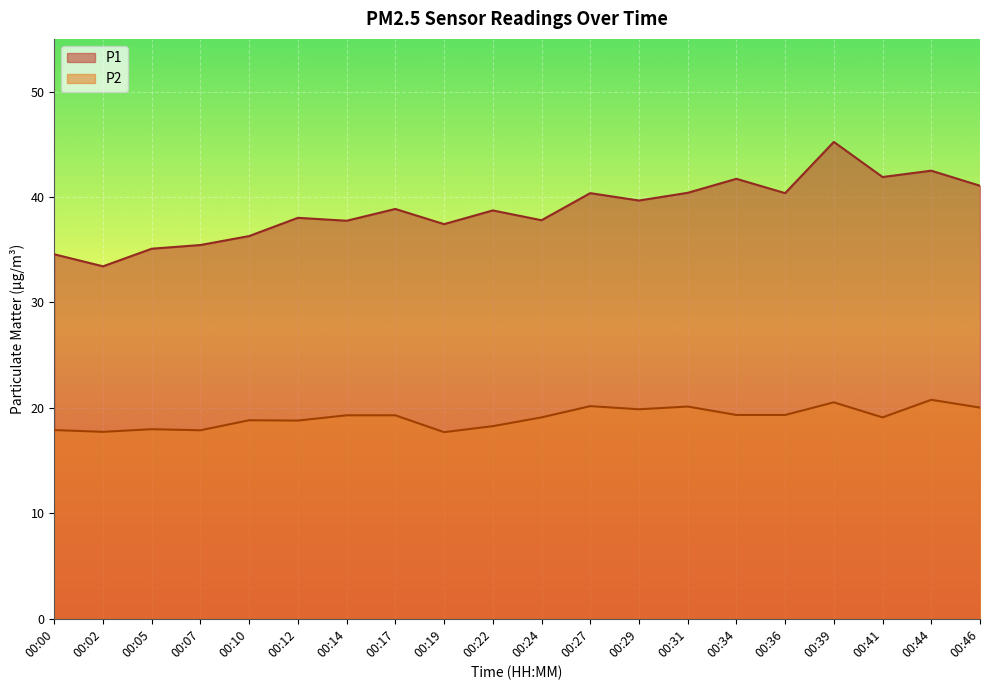

What is the sum of the P2 values at 00:22 and 00:41?

37.4